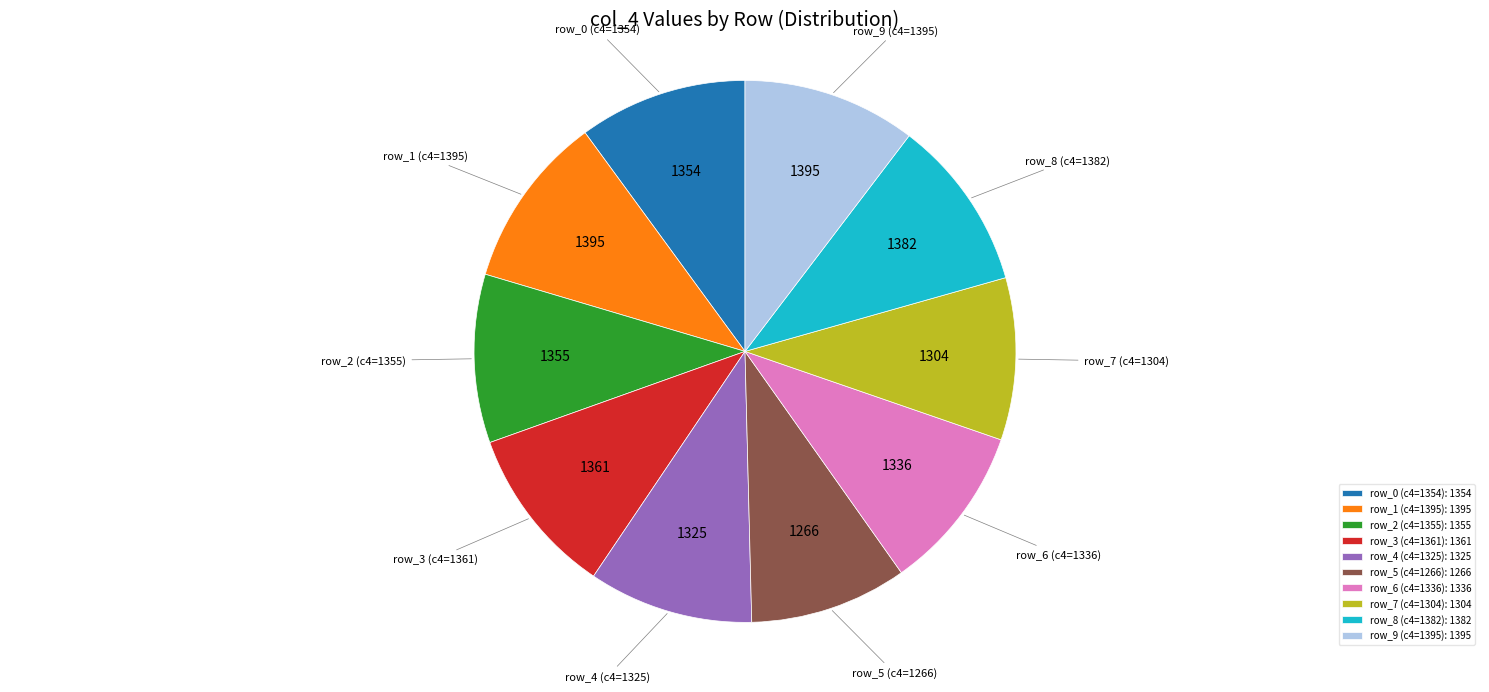

Is row_5 (c4=1266): 1266 the majority of the pie?

No